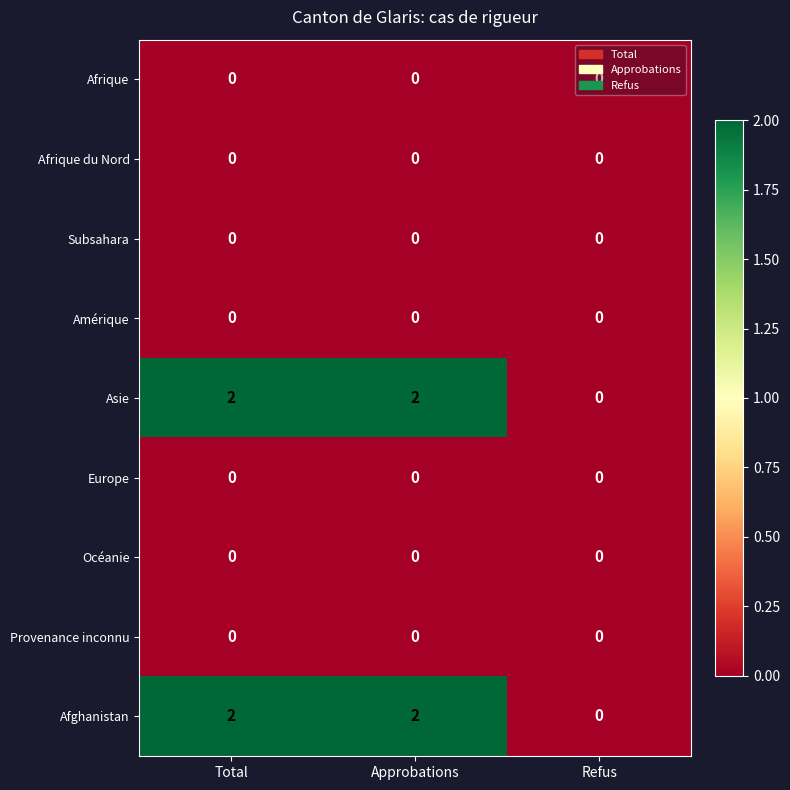

What is the total value across all series at Total?

4